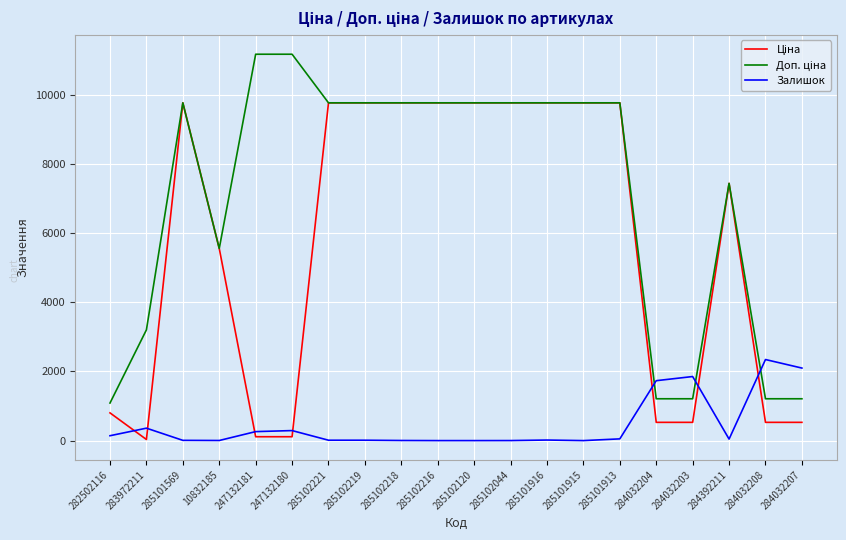

At which label does Залишок reach its peak?

284032208